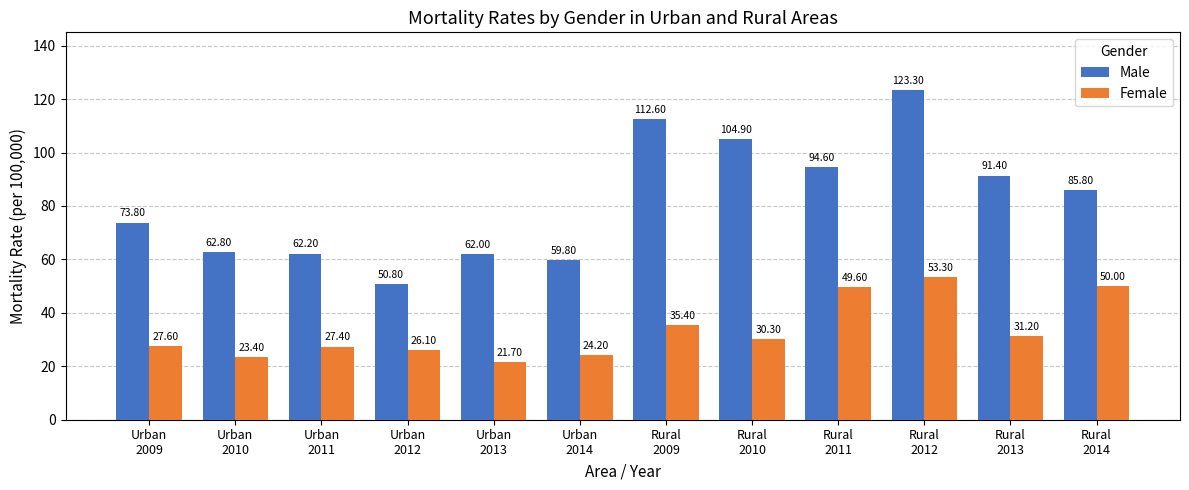

What is the average value of the Female series?

33.4